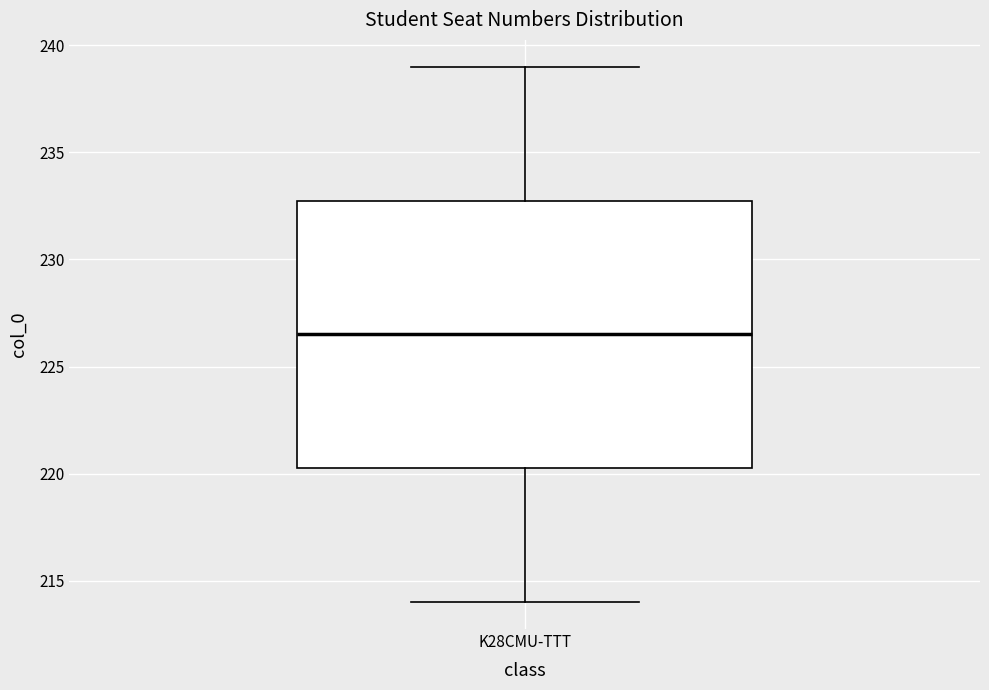

Where is the lower edge of the box for K28CMU-TTT on the y-axis? The values are not printed on the chart, so give them approximately, as read against the axis.

220.5